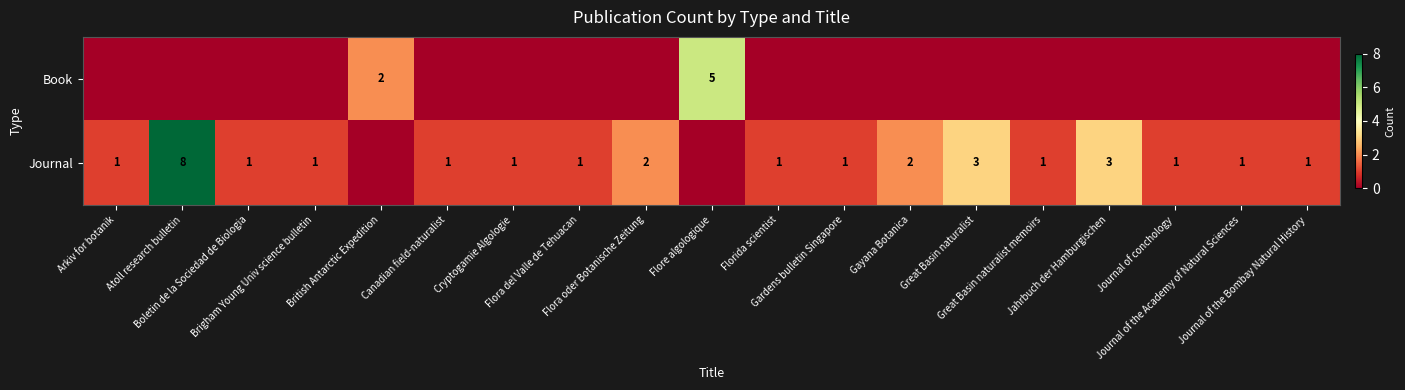

Between Brigham Young Univ science bulletin and Gardens bulletin Singapore, which is larger?

Brigham Young Univ science bulletin